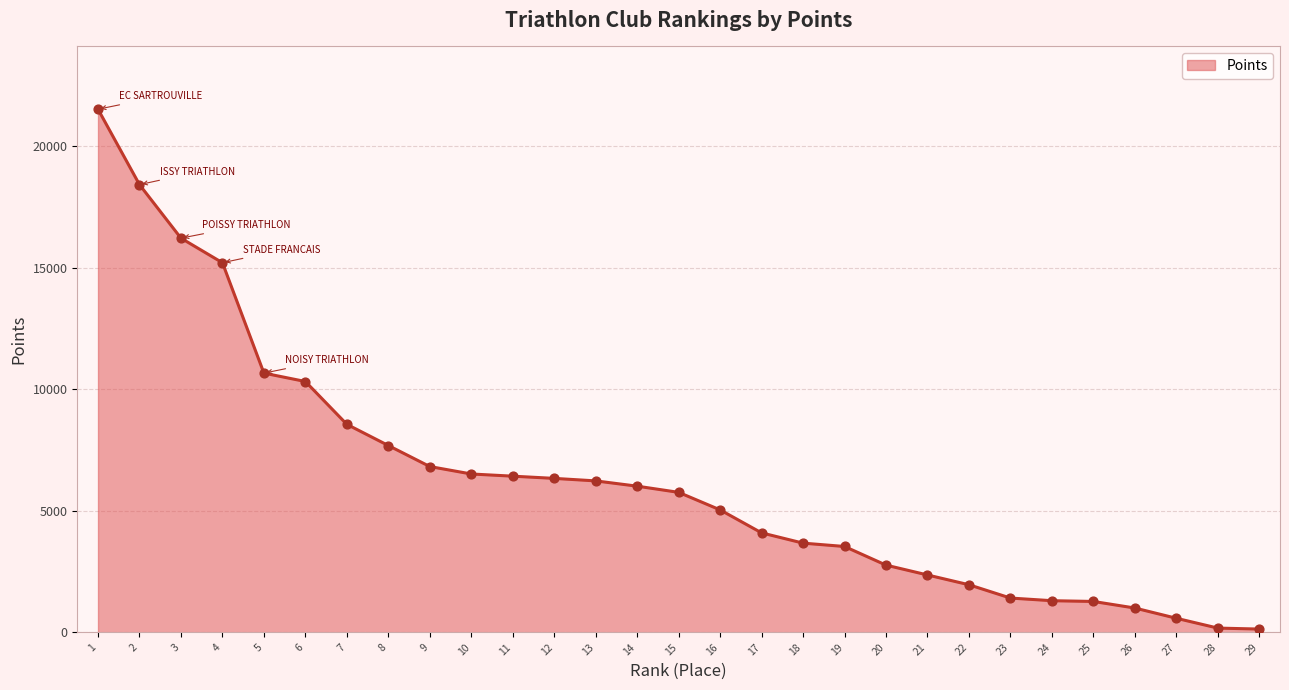

What is the change in value from 21 to 23?

-949